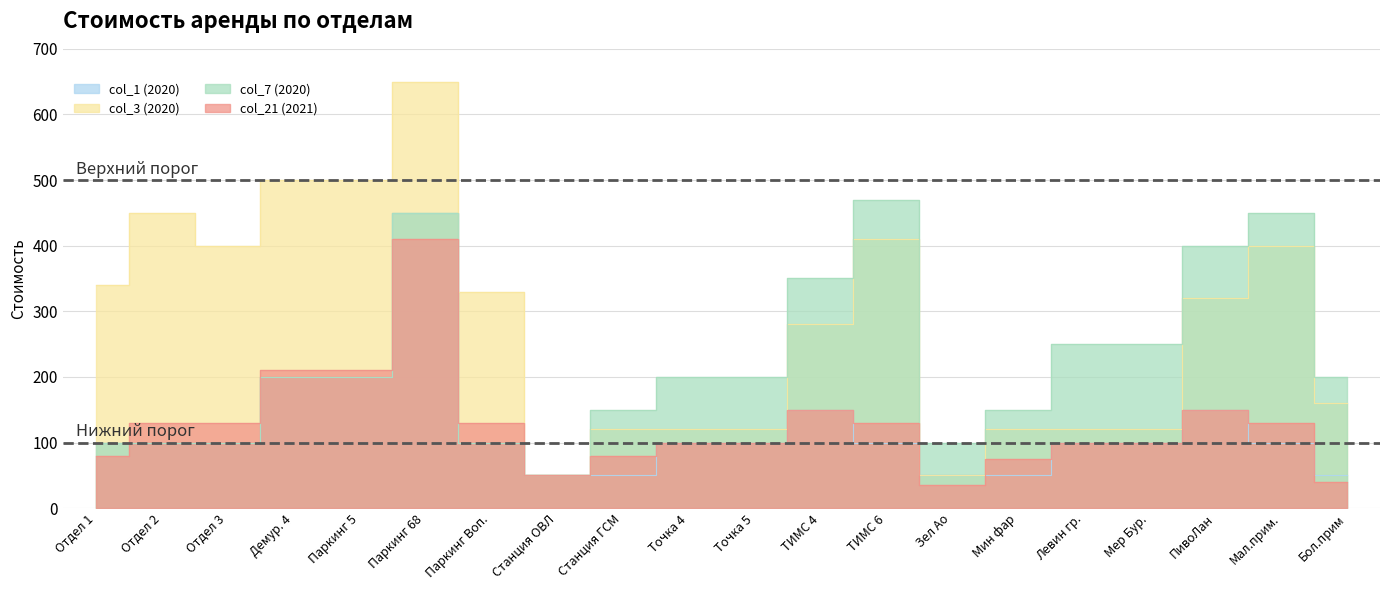

Is it true that col_21 (2021) equals 40 at Бол.прим?

True